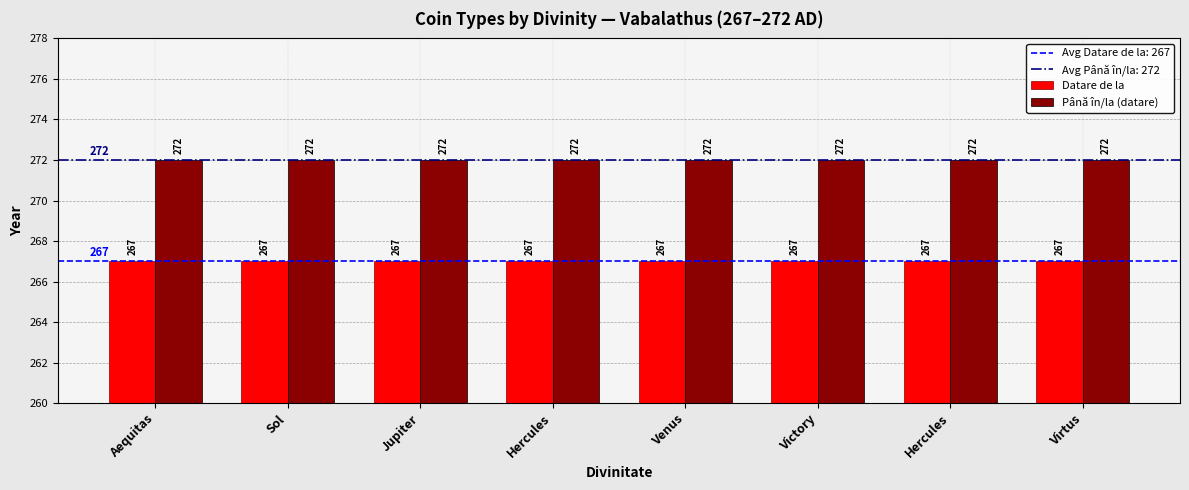

Which series has the largest total across all categories?

Până în/la (datare)